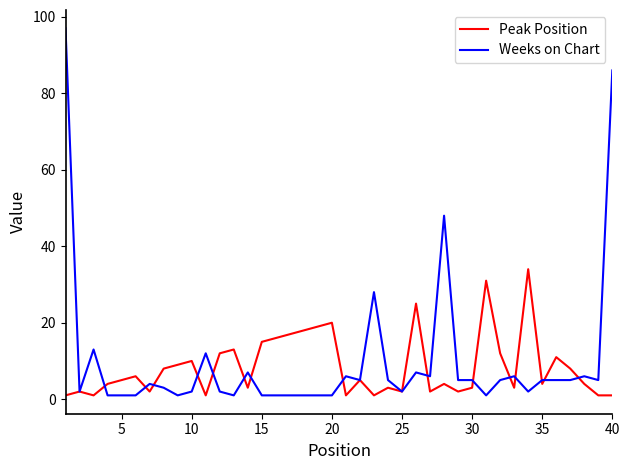

Which series has the widest spread of values?

Weeks on Chart